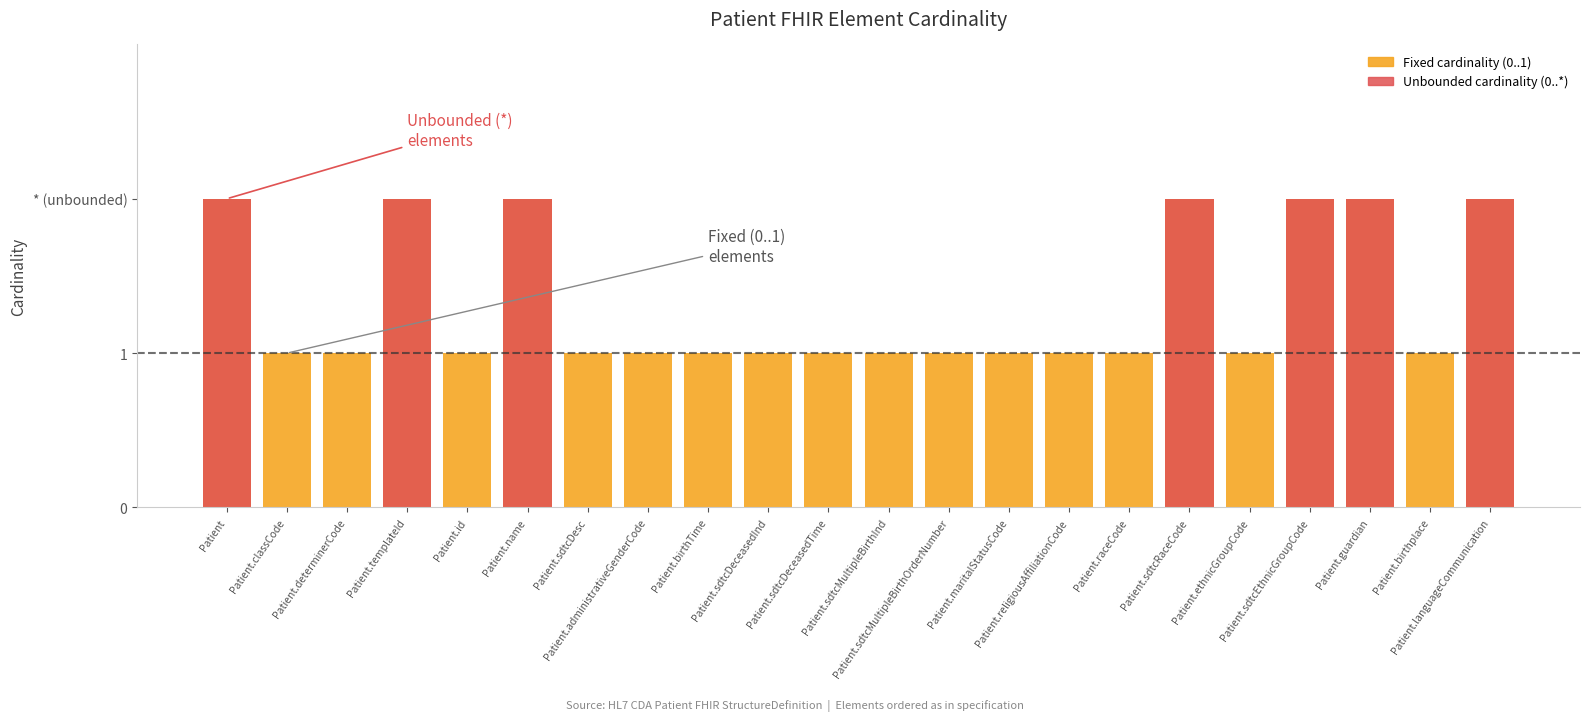

Which has a higher value, Patient.sdtcMultipleBirthInd or Patient.templateId?

Patient.templateId